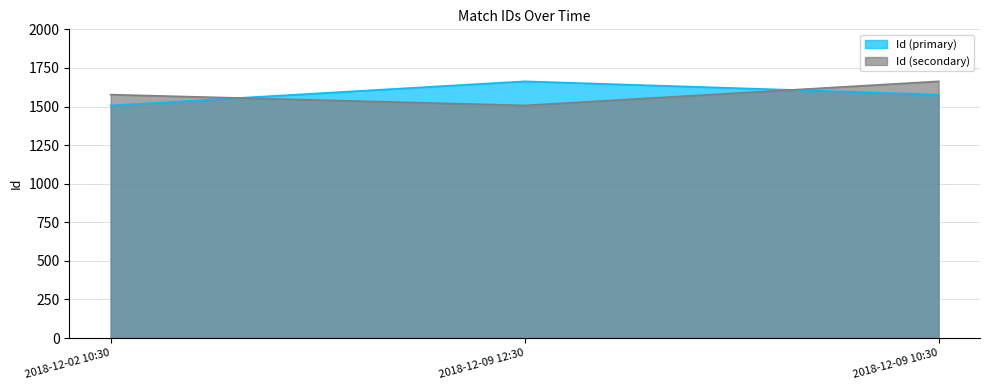

Which series has the widest spread of values?

Id (primary)